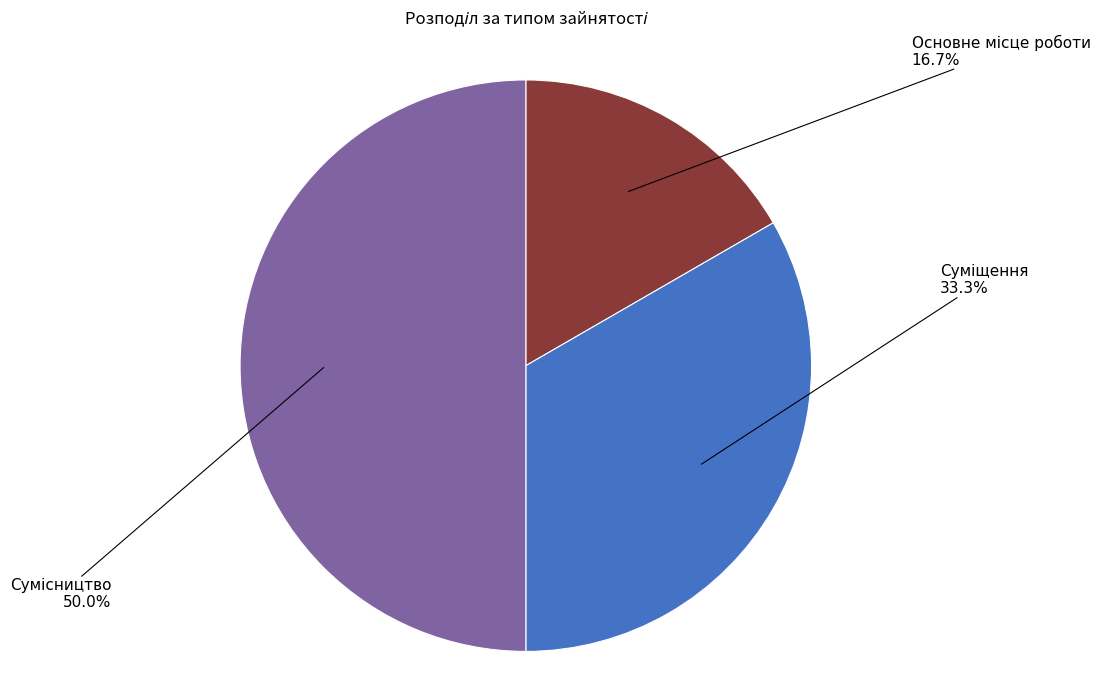

True or false: Суміщення accounts for 33% of the total.

True